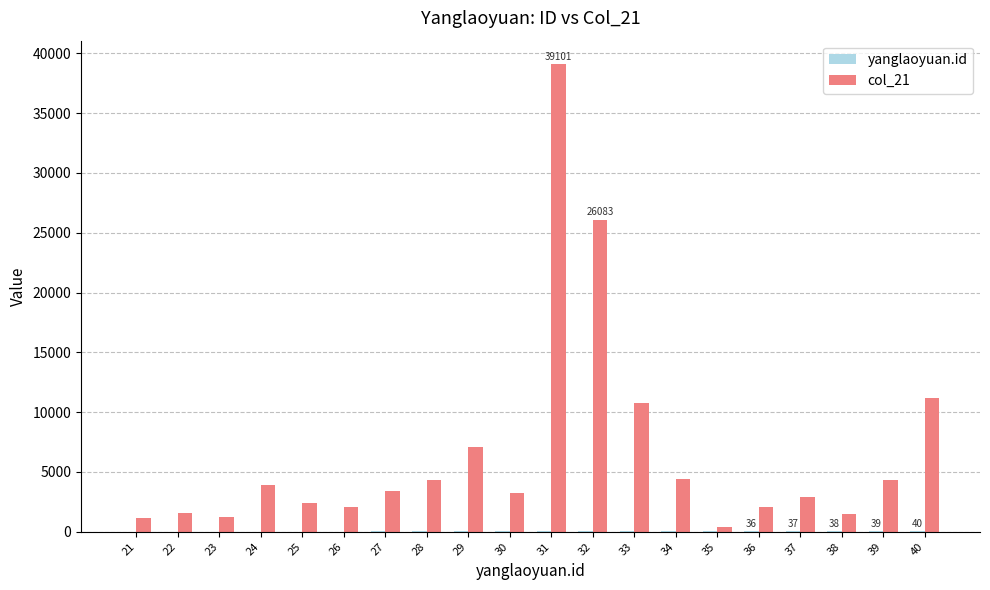

Which series has the widest spread of values?

col_21